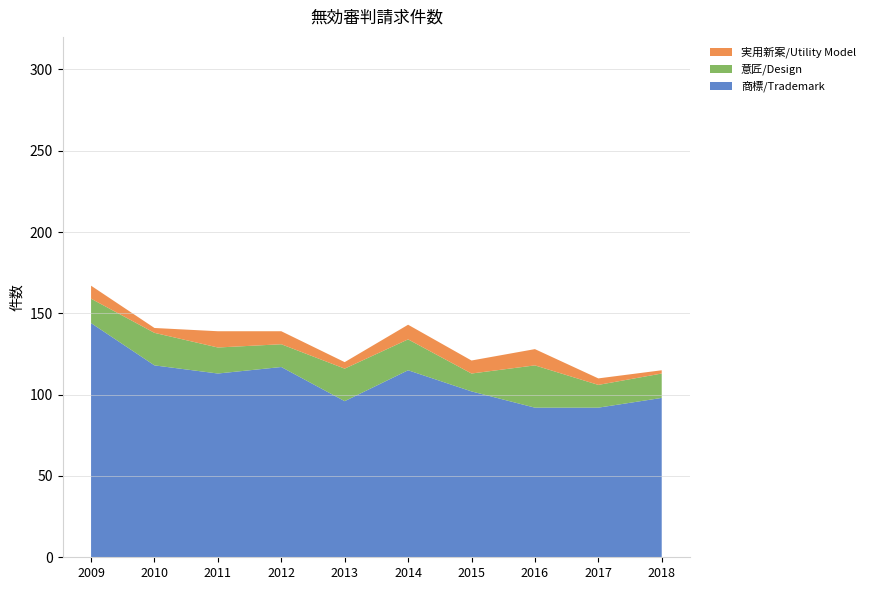

Reading right to left, transcribe all the data shown in this chart.

商標/Trademark: 2018=98	2017=92	2016=92	2015=102	2014=115	2013=96	2012=117	2011=113	2010=118	2009=144
意匠/Design: 2018=15	2017=14	2016=26	2015=11	2014=19	2013=20	2012=14	2011=16	2010=20	2009=15
実用新案/Utility Model: 2018=2	2017=4	2016=10	2015=8	2014=9	2013=4	2012=8	2011=10	2010=3	2009=8